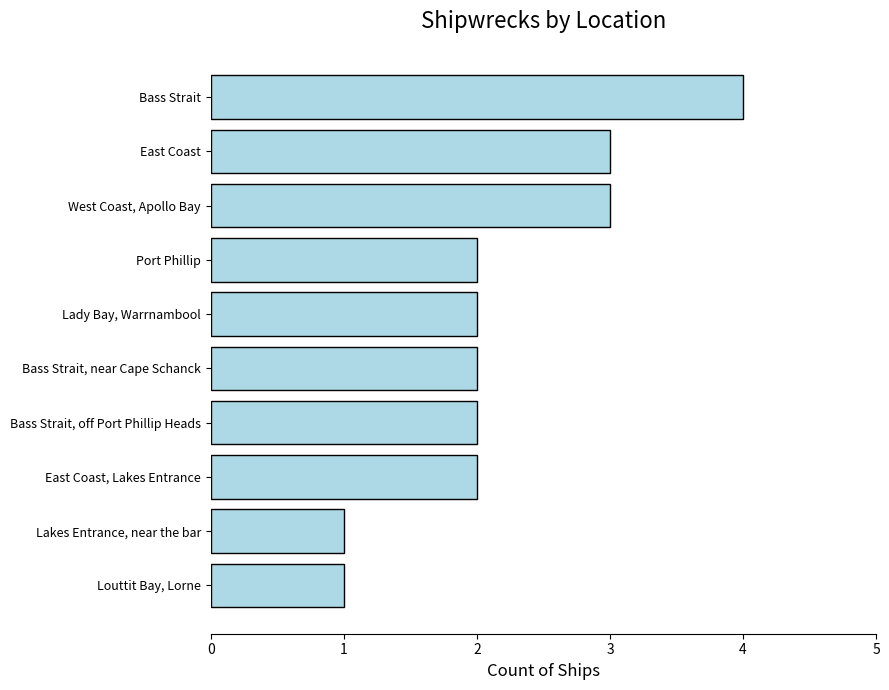

What is the sum of all values?

22